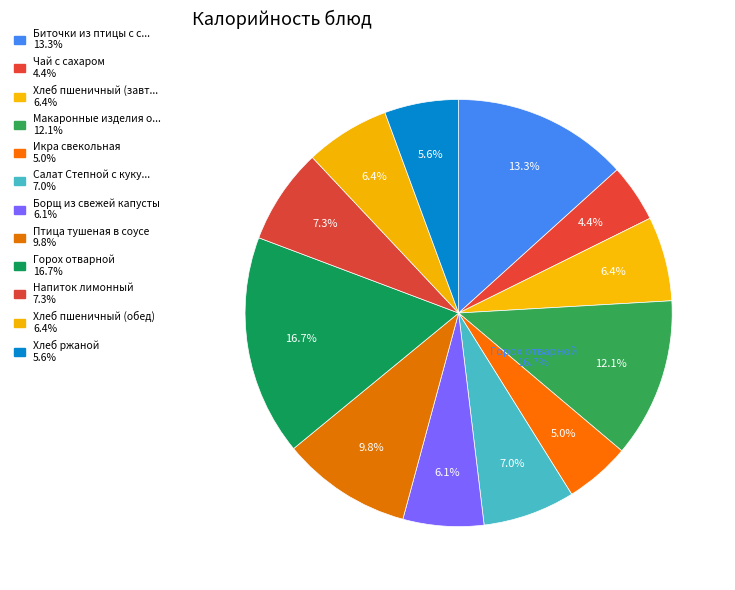

Is it true that Борщ из свежей капусты is 6% of the pie?

True